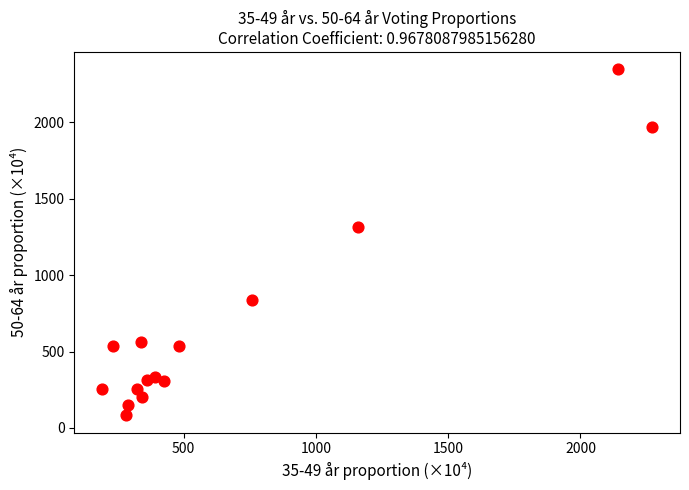

What Y value in the scatter plot is closest to 1214?

1311.7